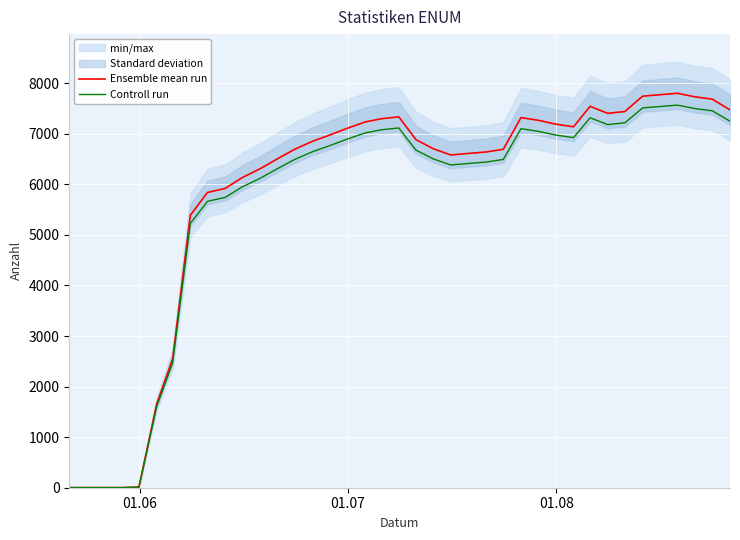

What is the highest value of the Controll run series?

7567.9